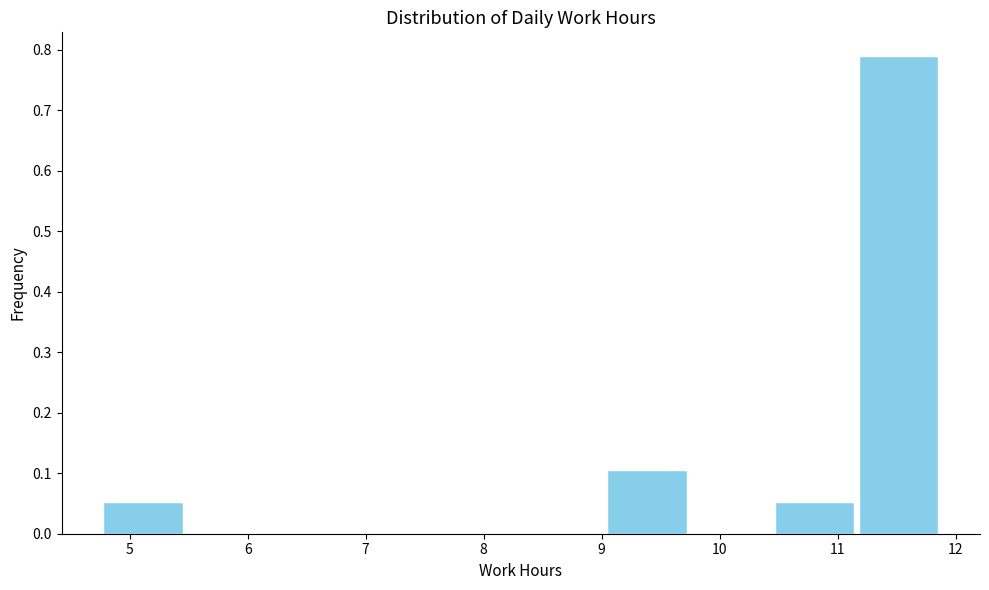

How tall is the bar that spans 4.8 to 5.5 on the x-axis? Neither the bar edges nor the heights are printed on the chart, so give them approximately, as read against the axes.

0.05